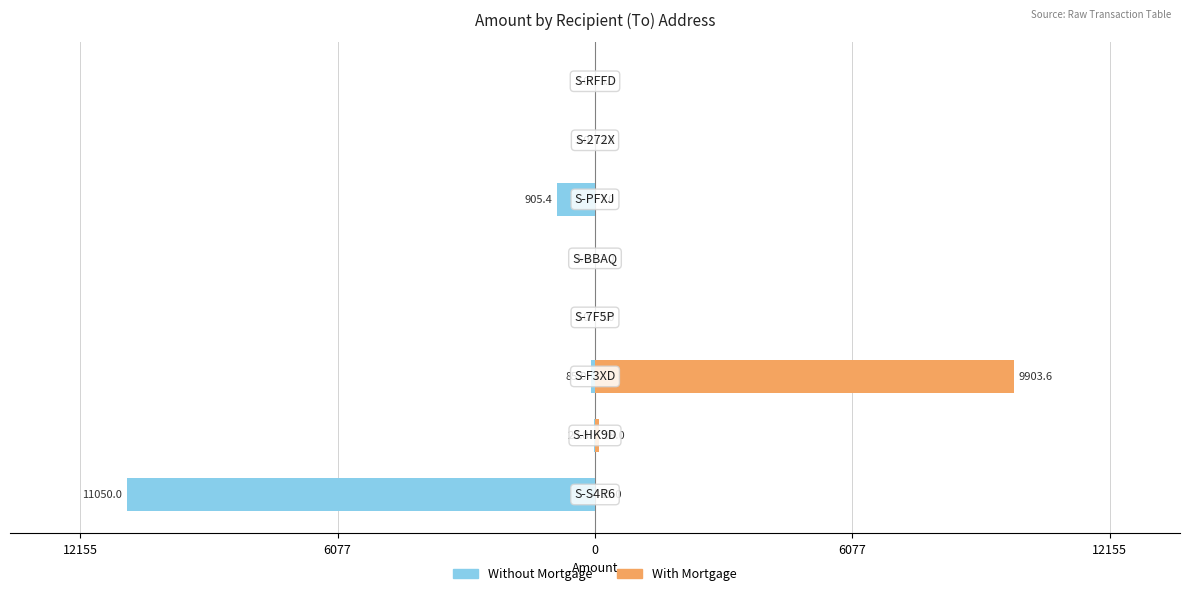

What is the value of the Without Mortgage bar at the 2nd from the left?

-20.8